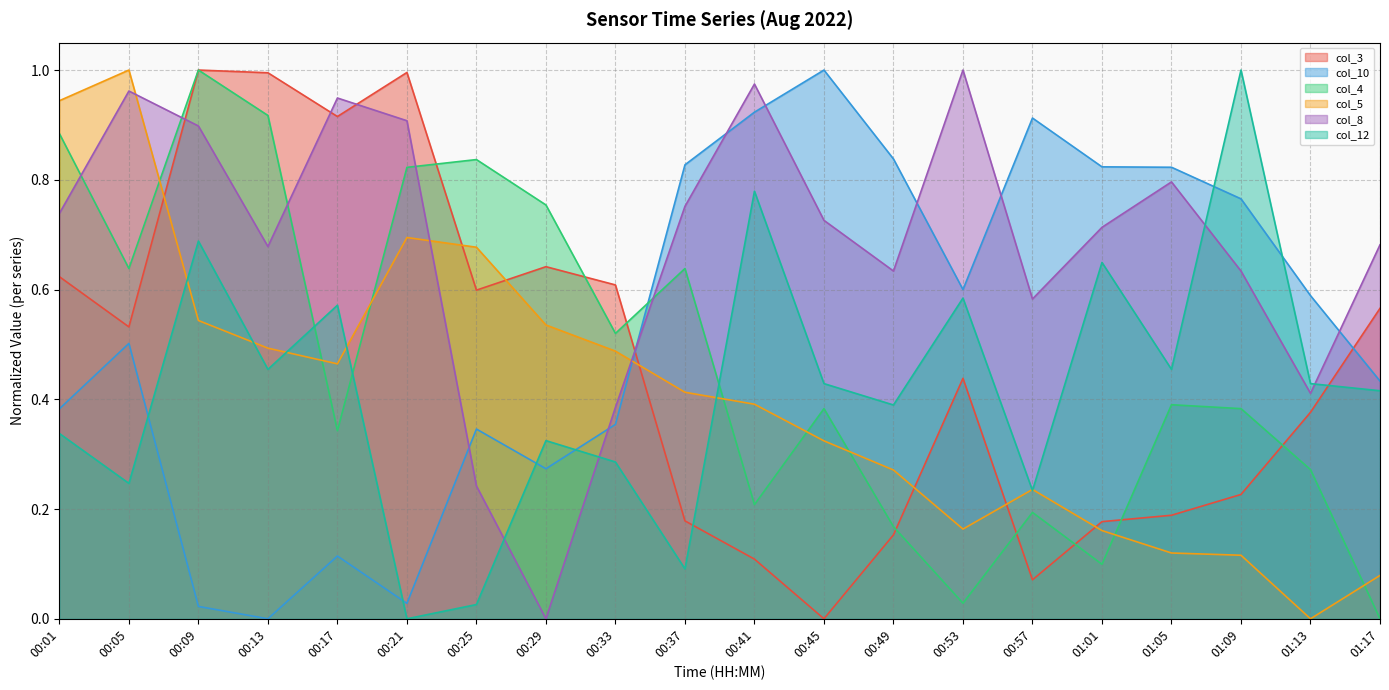

List the series in order of their peak value, highest first.

col_3, col_10, col_4, col_5, col_8, col_12